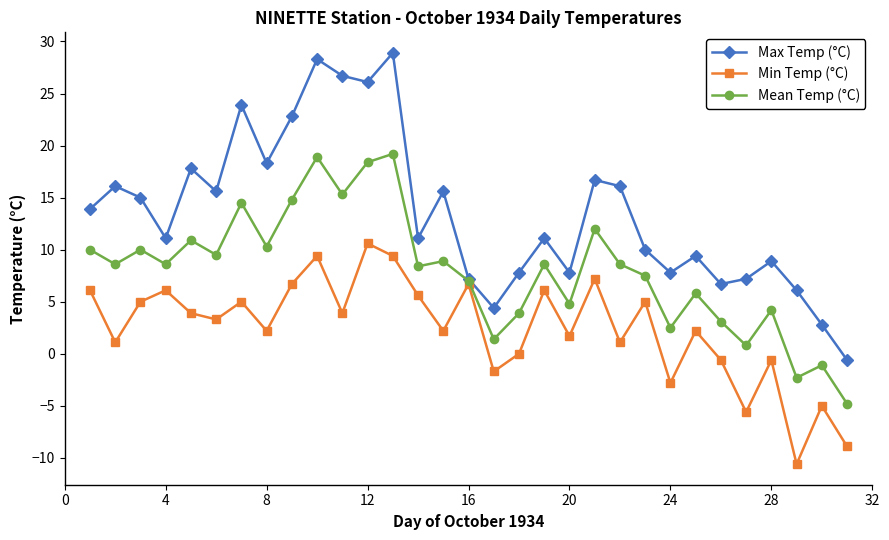

In Max Temp (°C), how many points are lower than both neighbors (excluding endpoints)?

9